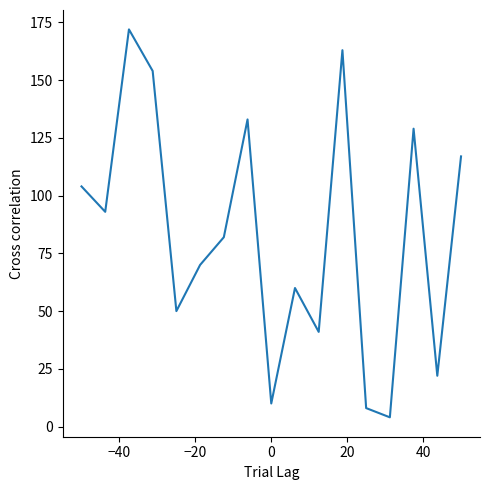

Does the chart have visible grid lines?

No